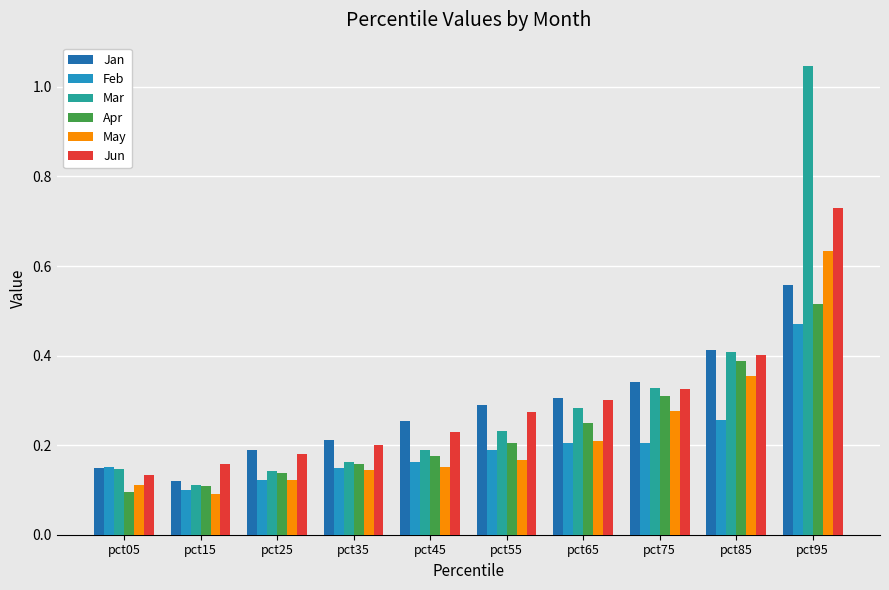

Which series has the widest spread of values?

Mar